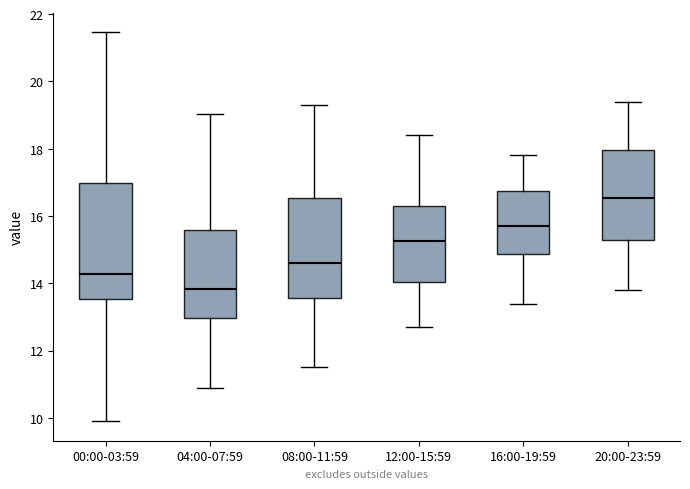

Which box is the tallest, from its lower edge to its upper edge?

00:00-03:59